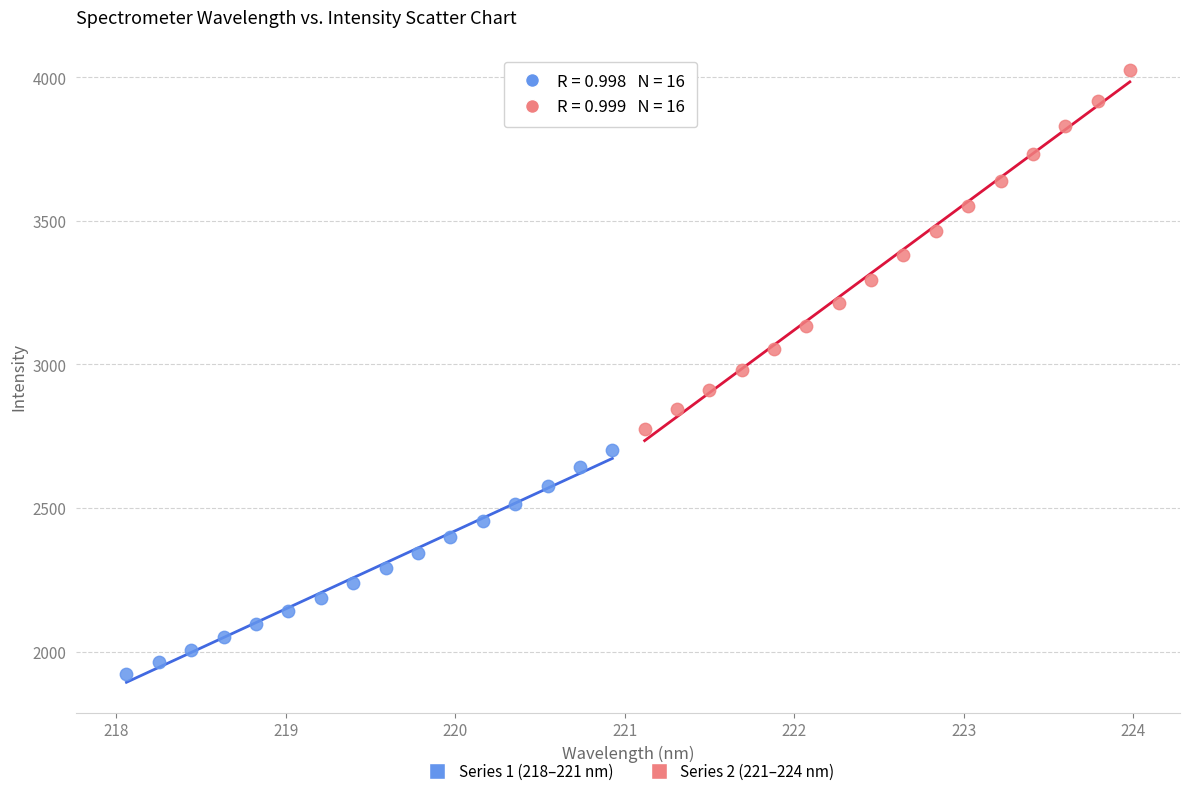

Which series has the widest spread of Y values?

Series 2 (221–224 nm)